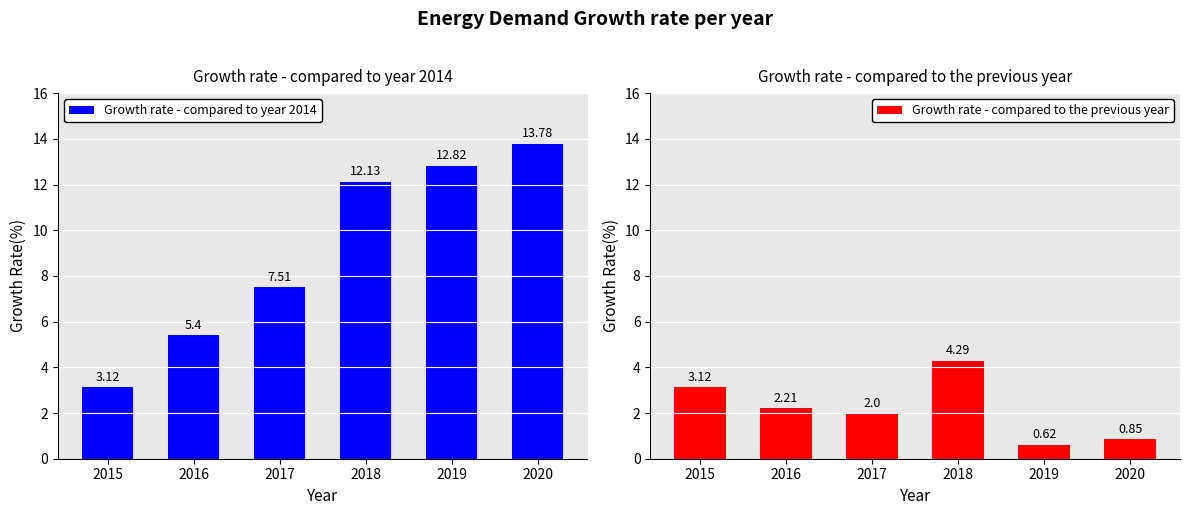

What is the total value across all series at 2020?

14.6